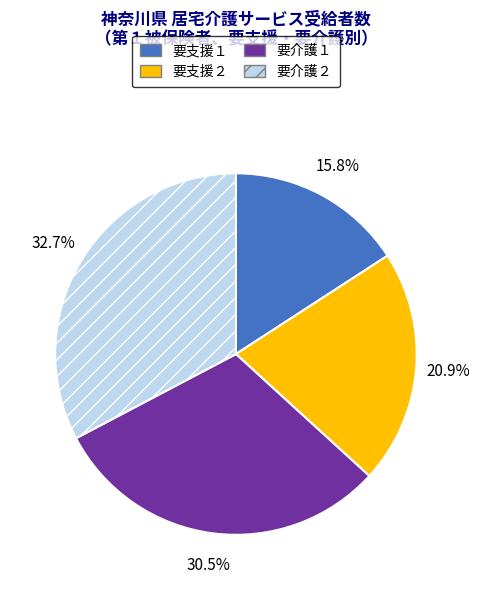

What percentage do 要介護２ and 要支援２ together represent?

53.7%